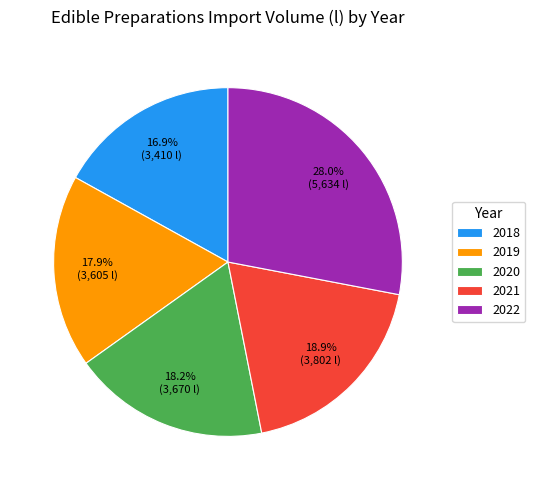

How many segments does this pie chart have?

5